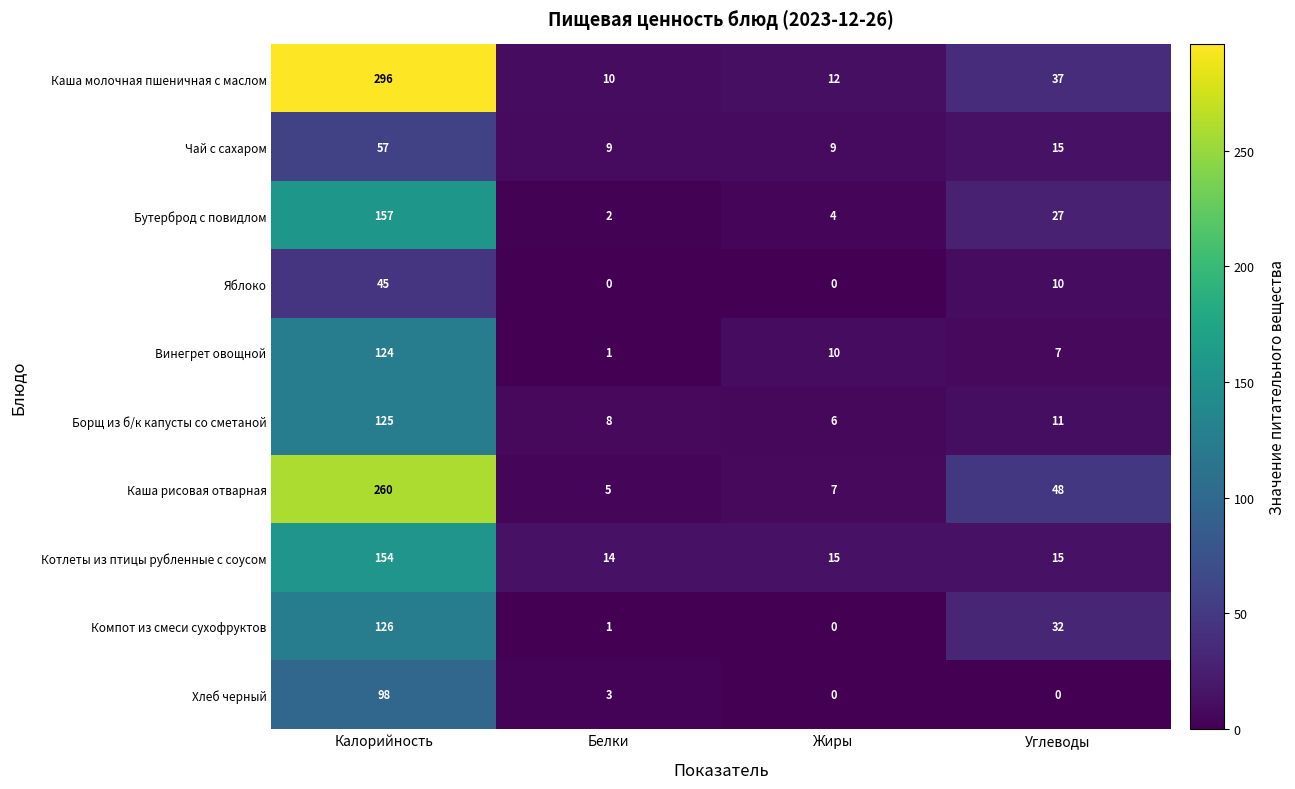

How many data points does each series have?

4